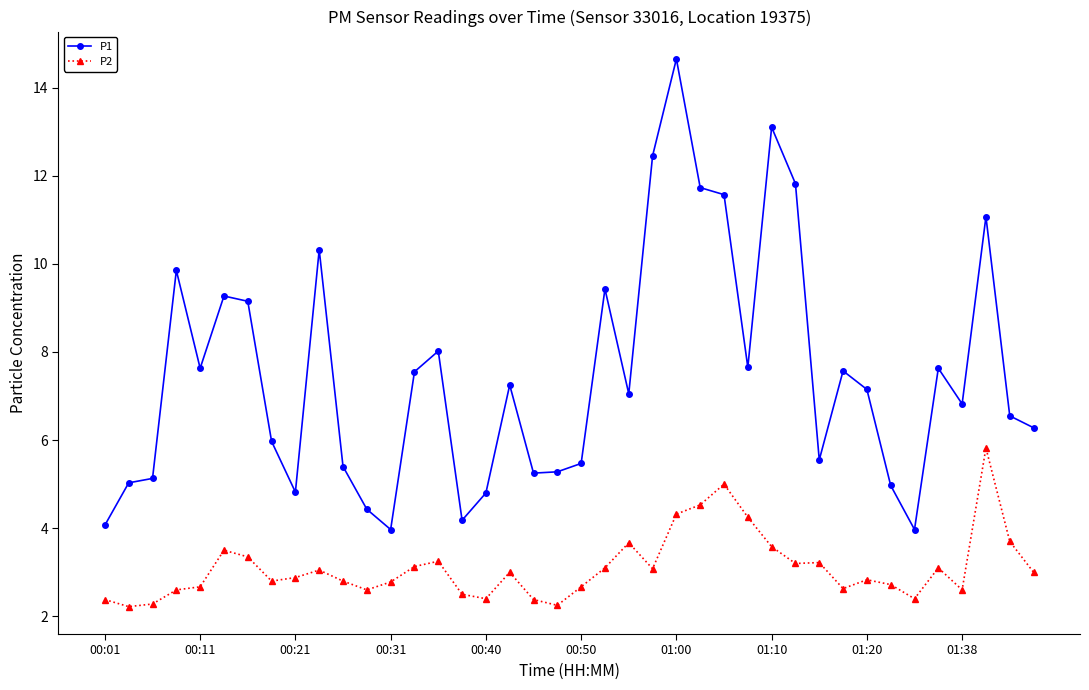

True or false: P2 has more than 1 points higher than both neighbors.

True